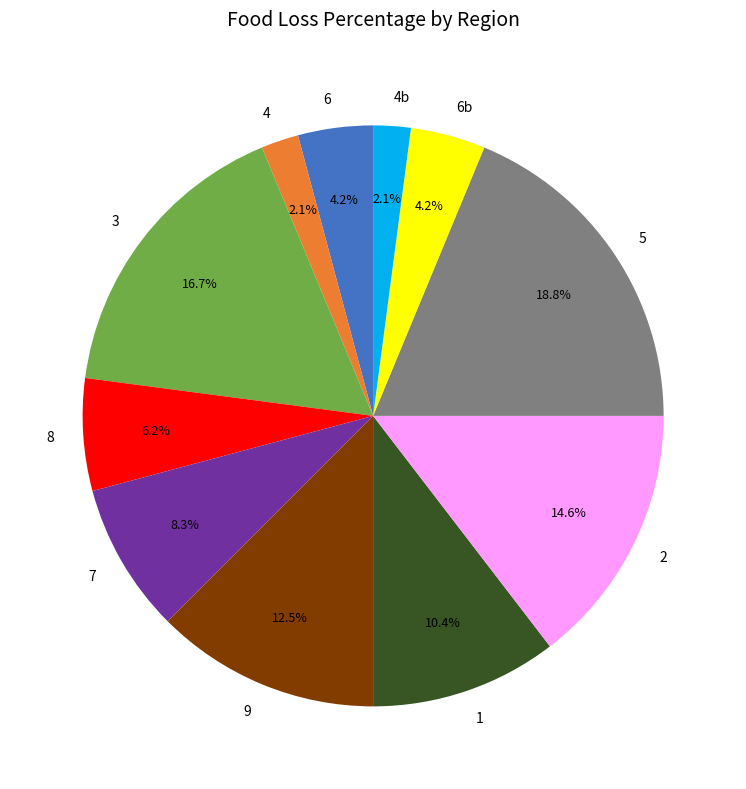

Which category has the biggest portion of the pie?

5